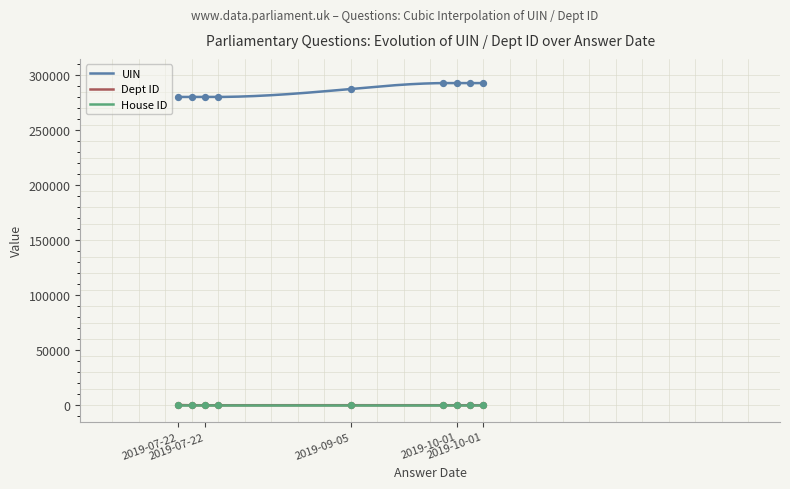

Which series has the largest total across all categories?

UIN